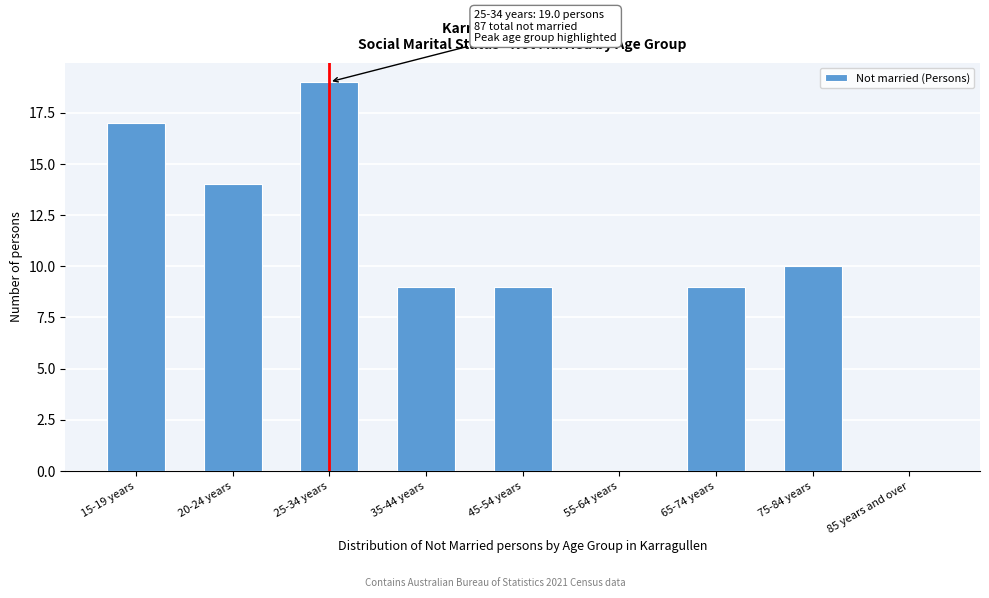

Reading left to right, transcribe all the data shown in this chart.

15-19 years=17	20-24 years=14	25-34 years=19	35-44 years=9	45-54 years=9	55-64 years=0	65-74 years=9	75-84 years=10	85 years and over=0